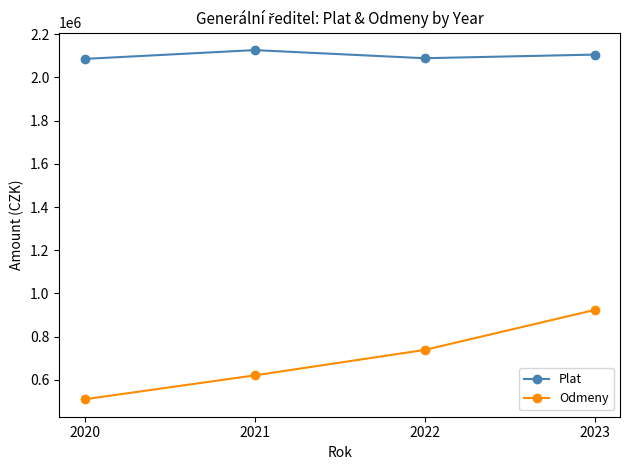

Read the Plat value at 2020.

2085838